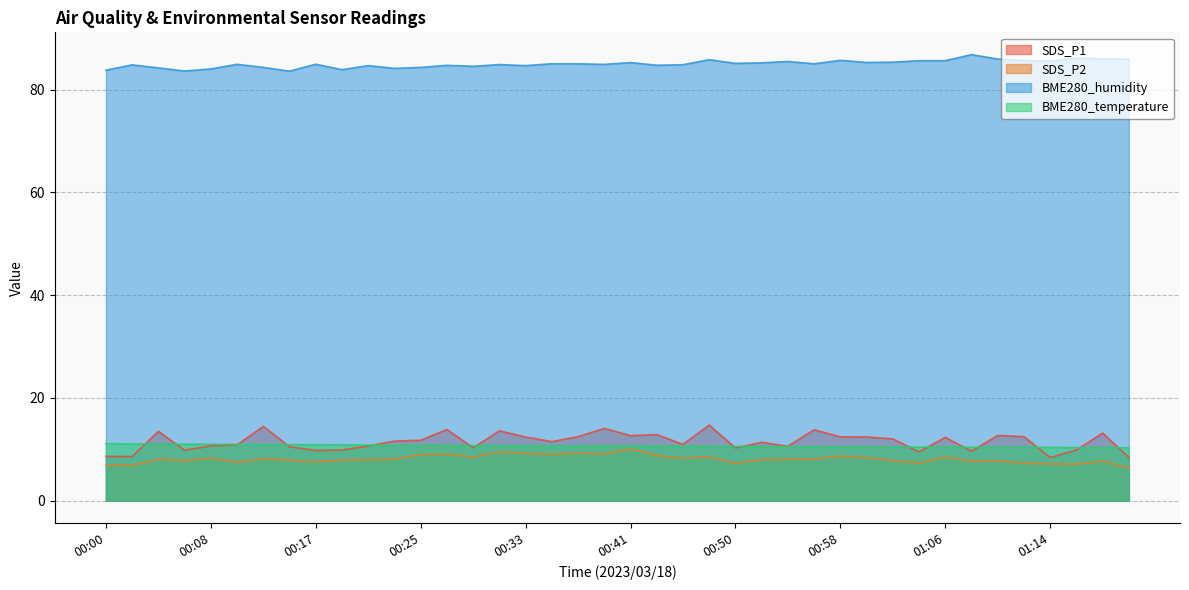

True or false: BME280_humidity has a value of 85.2 at 00:52.

True